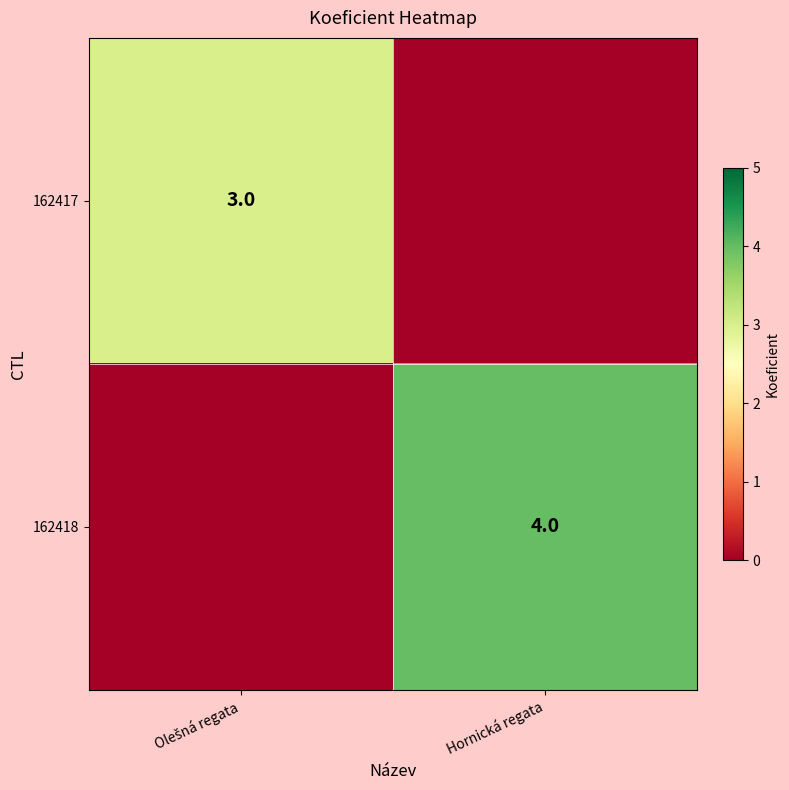

Is it true that 162418 equals 6 at Hornická regata?

False